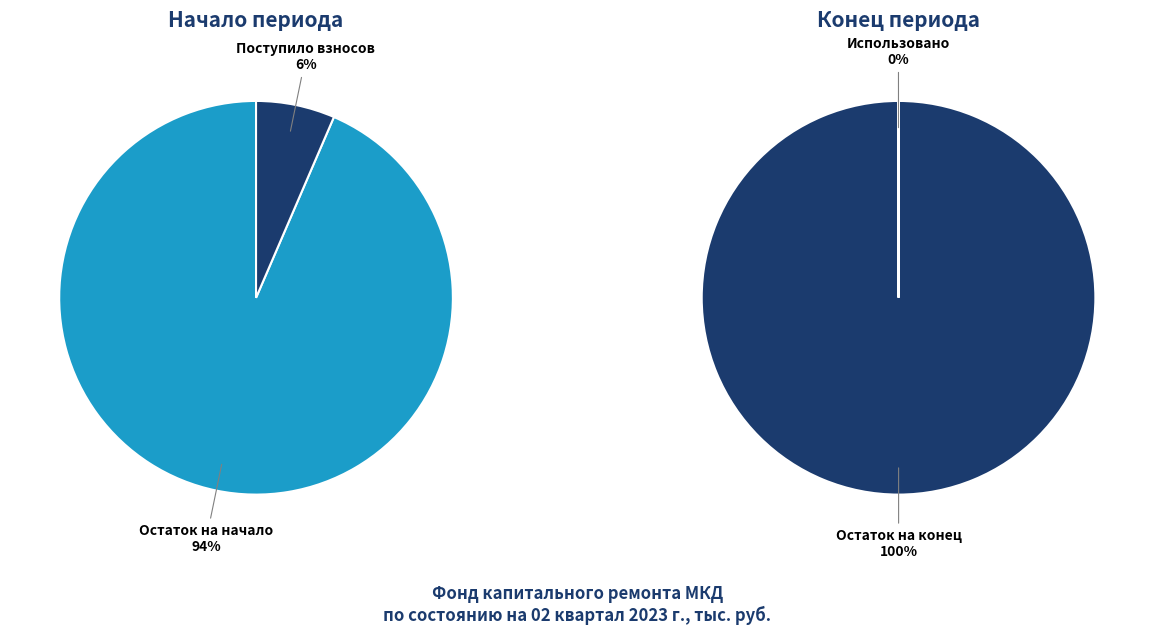

What is the largest slice in the pie chart?

Остаток на конец периода